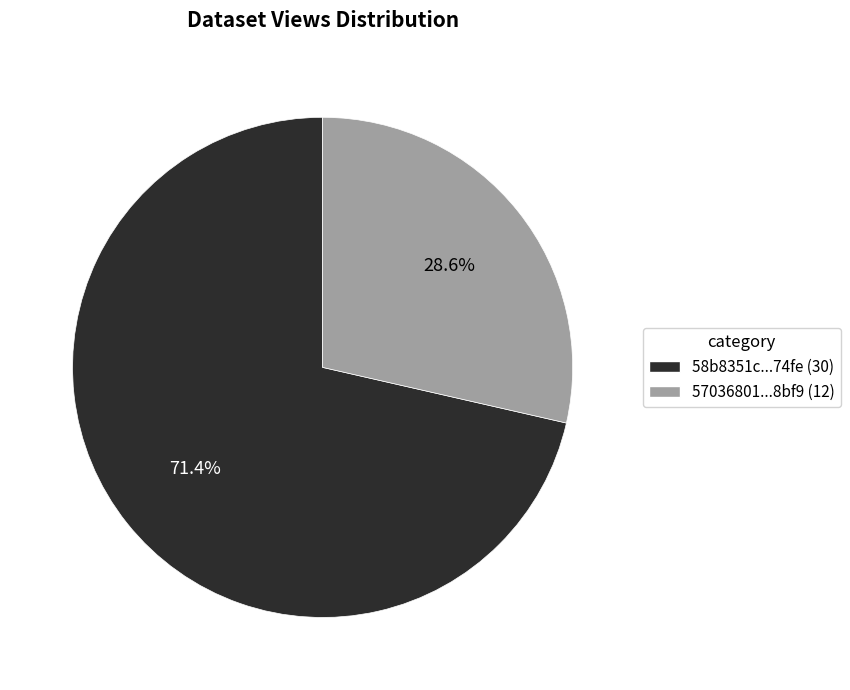

Does any single category account for the majority?

Yes